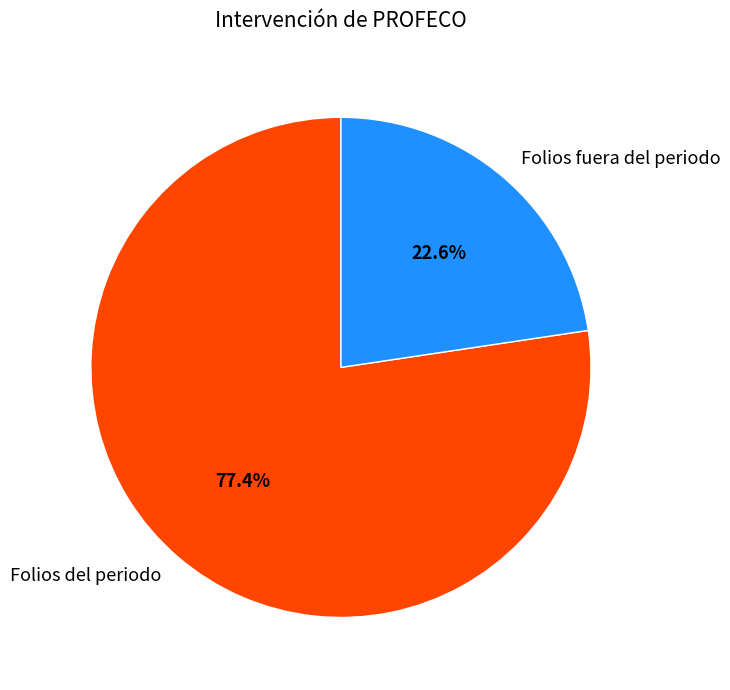

To the nearest percent, what is the average slice percentage?

50%